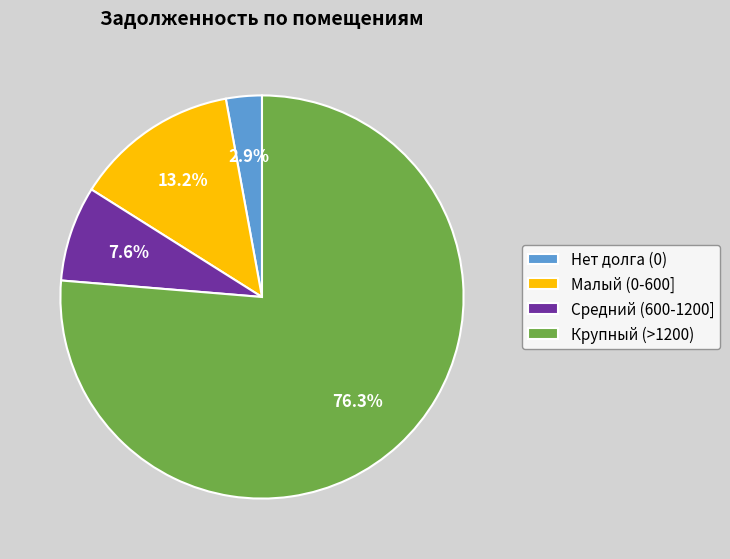

What is the ratio of the value at Крупный (>1200) to the value at Малый (0-600]?

5.8